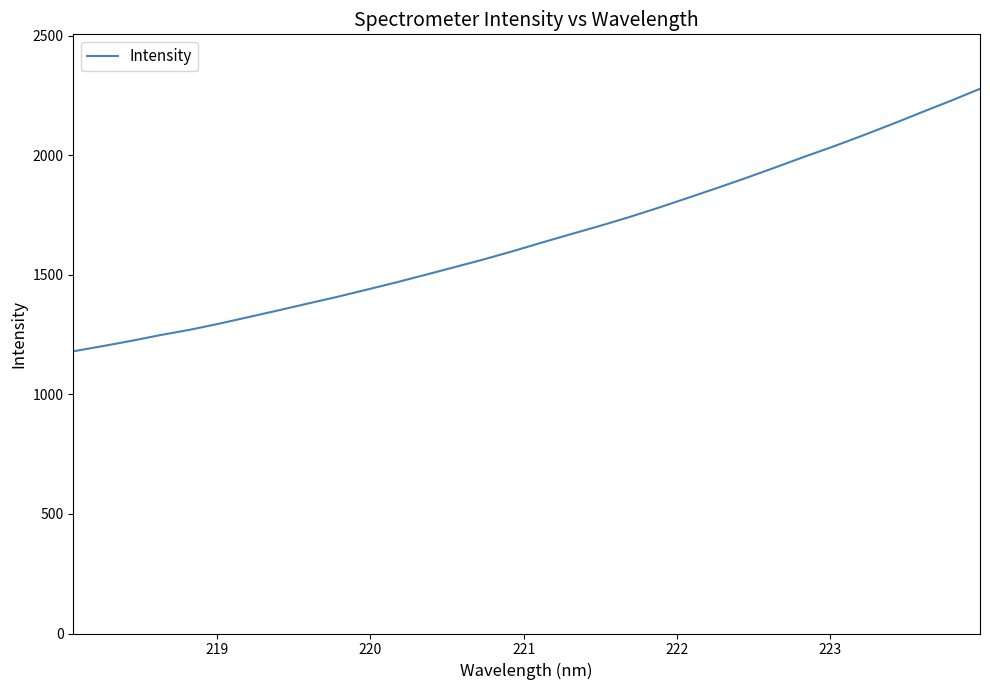

How many values are below 1634?

16